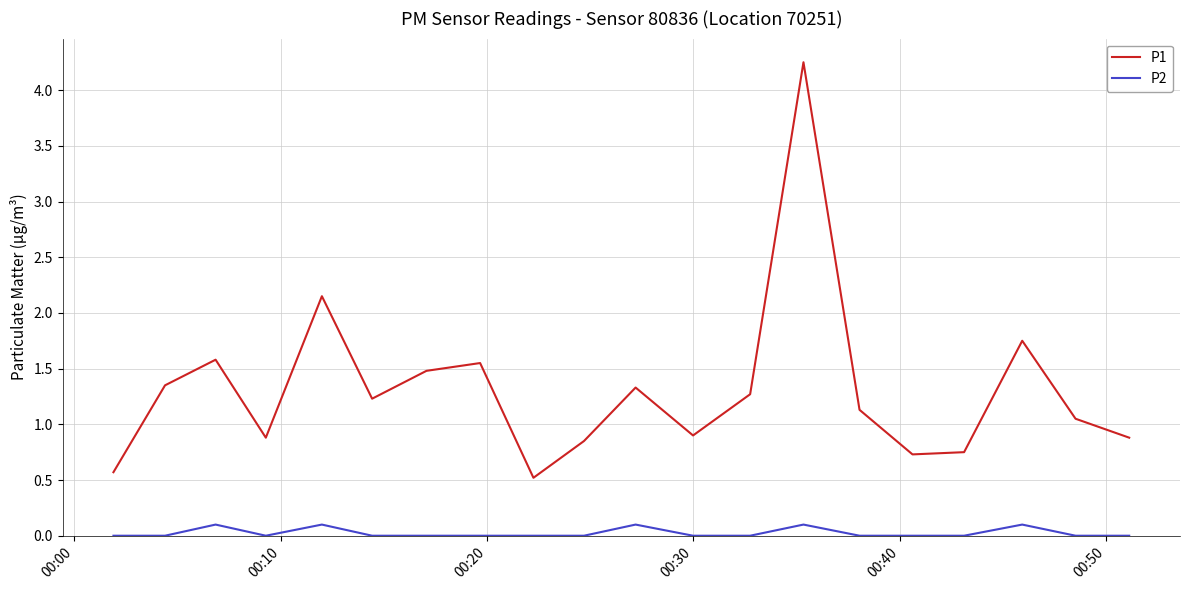

What is the difference between the maximum and minimum values in the P1 series?

3.7